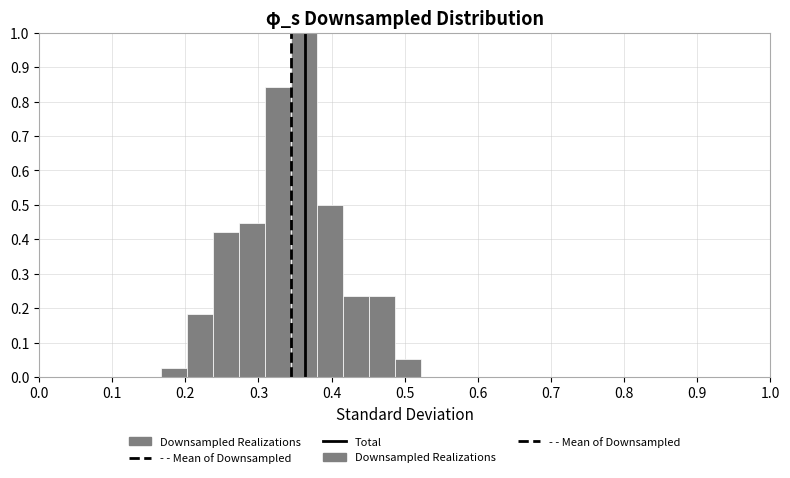

Around what value on the x-axis is the tallest bar? Give the approximate position of its centre, as read against the axis.

0.36